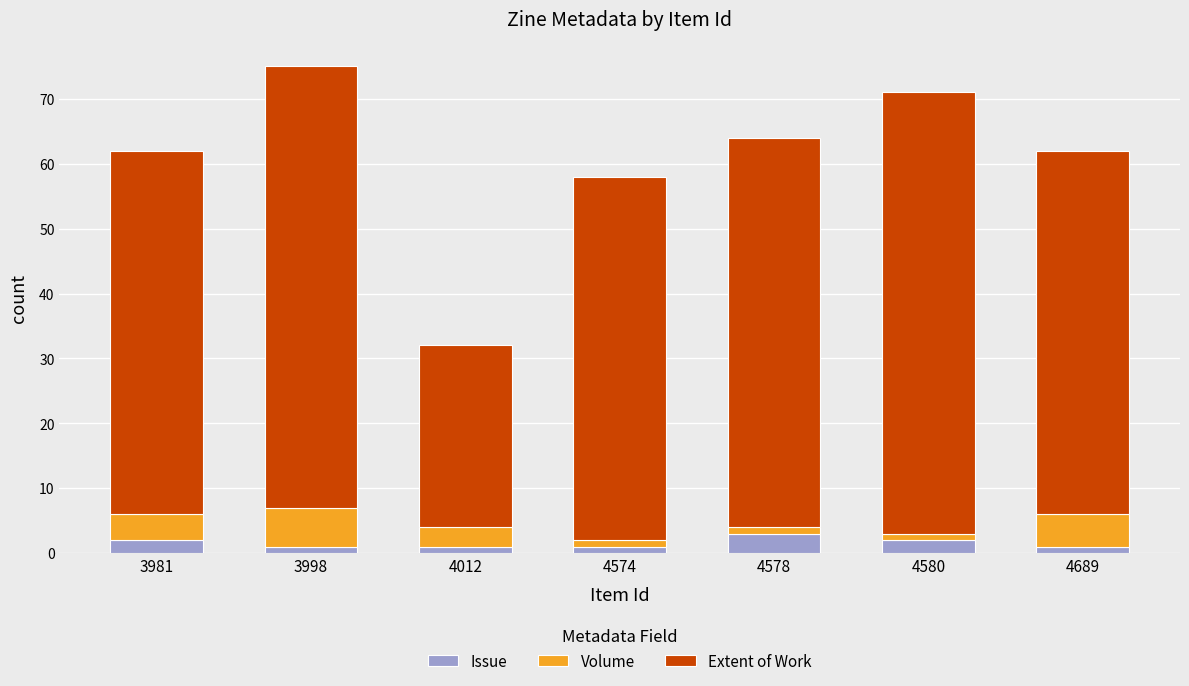

What are all the series names shown in the legend?

Issue, Volume, Extent of Work